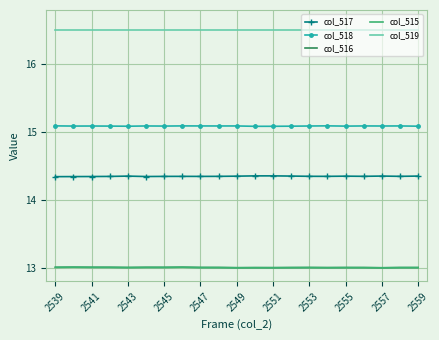

Which series has the largest total across all categories?

col_519